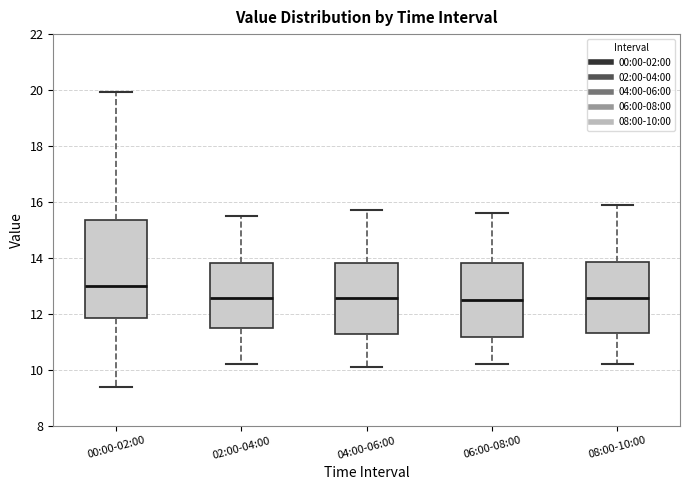

Where does the median line of the box for 08:00-10:00 sit on the y-axis? The values are not printed on the chart, so give them approximately, as read against the axis.

12.6